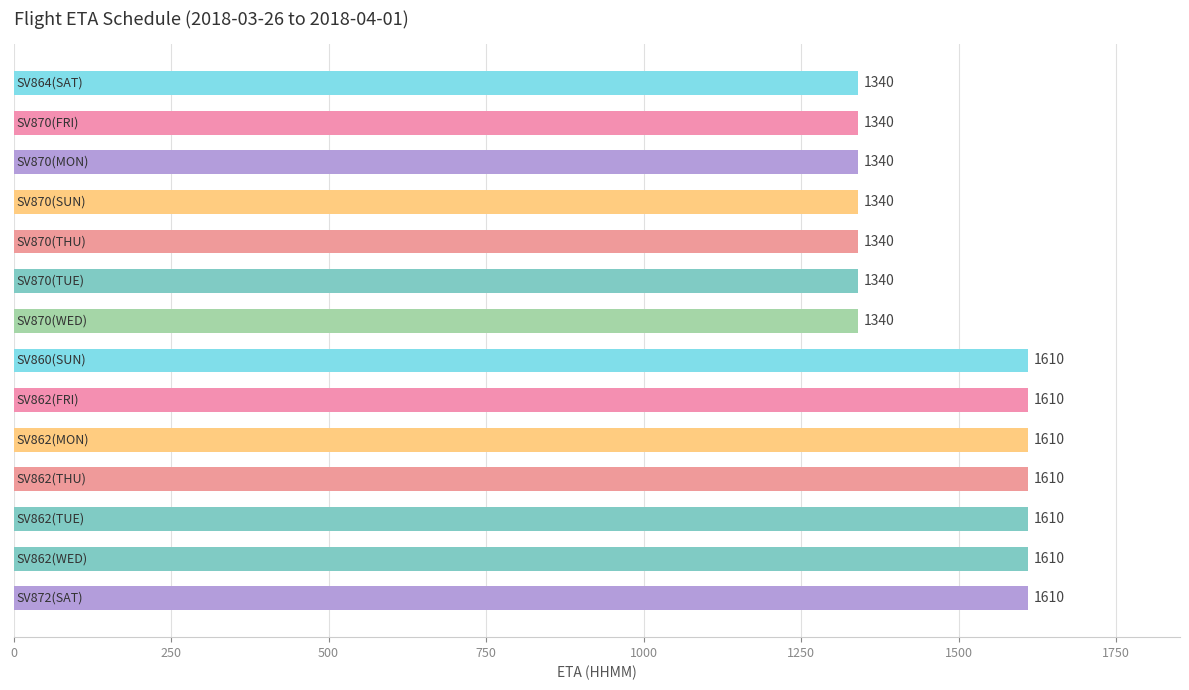

What is the difference between the maximum and minimum values?

270